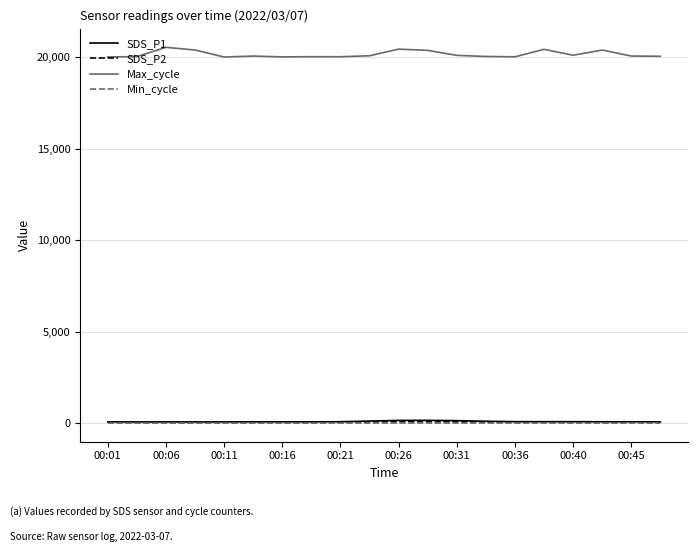

Which series has the largest total across all categories?

Max_cycle